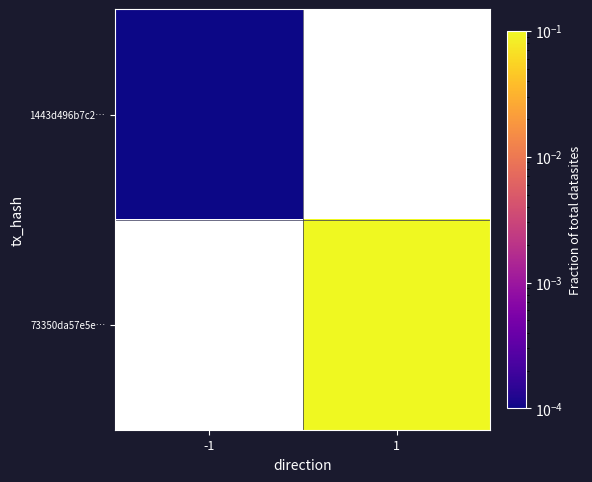

The value of 1443d496b7c2… at -1 is 0.0. True or false?

True